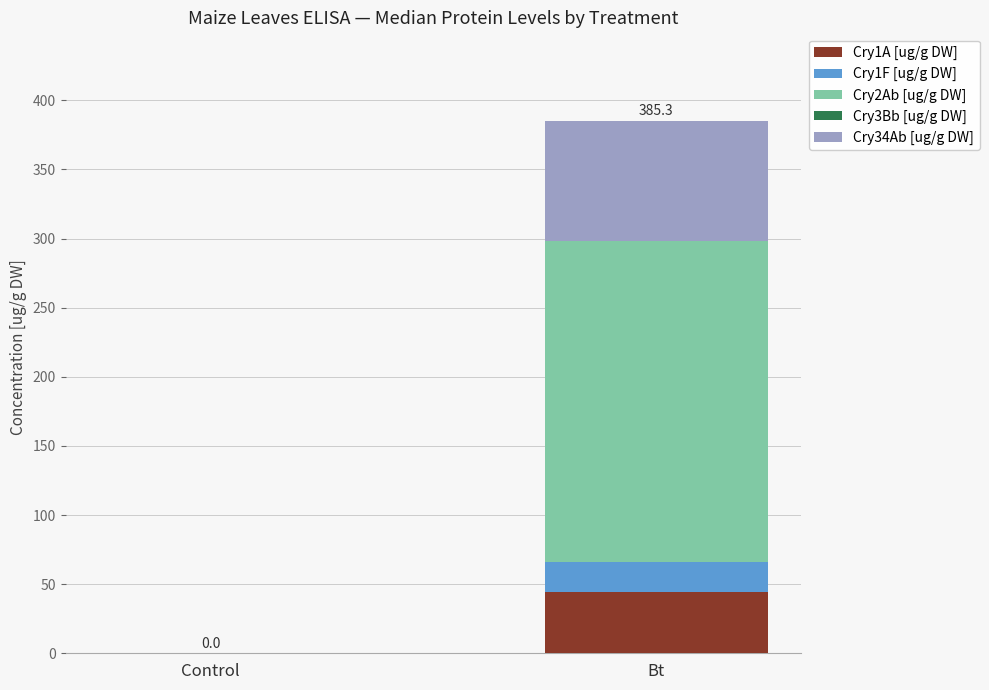

At which category is the sum across all series the highest?

Bt